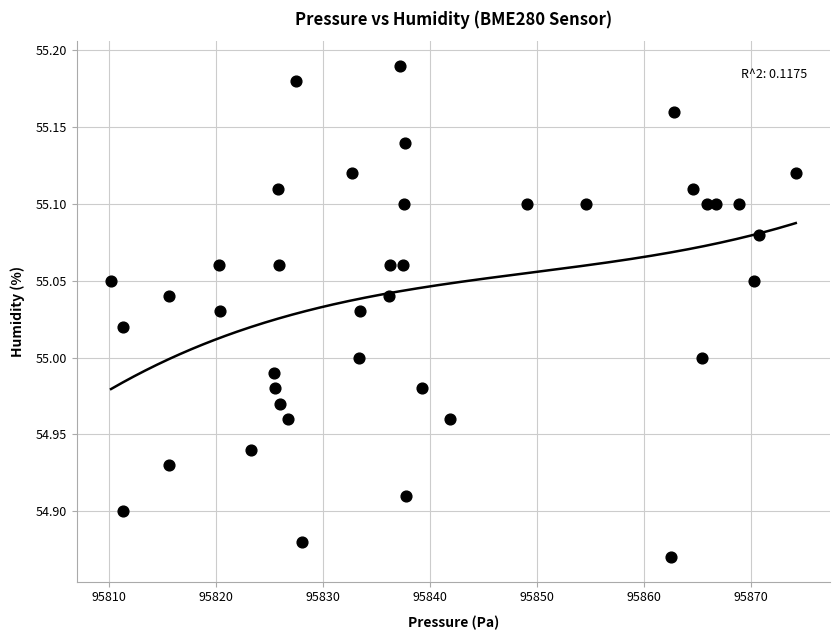

What is the range of Y values (max minus min)?

0.3